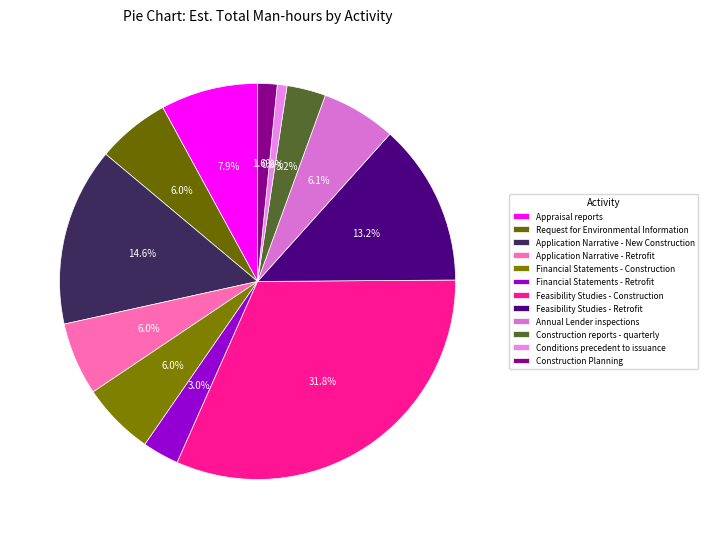

To the nearest percent, what percentage of the pie is Financial Statements - Retrofit?

3%